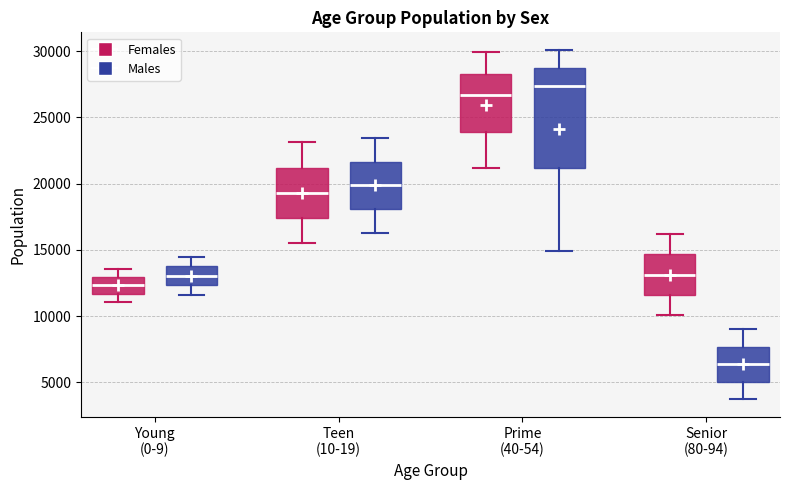

Reading left to right, read every box against the y-axis: the position of its median line, the range the box covers, and the ends of its whiskers. The values are not printed on the chart, so give them approximately, as read against the axis.

Young (0-9) (Females): median 12500, box 11500 to 13000, whiskers 11000 to 13500
Young (0-9) (Males): median 13000, box 12500 to 14000, whiskers 11500 to 14500
Teen (10-19) (Females): median 19500, box 17500 to 21000, whiskers 15500 to 23000
Teen (10-19) (Males): median 20000, box 18000 to 21500, whiskers 16500 to 23500
Prime (40-54) (Females): median 26500, box 24000 to 28500, whiskers 21000 to 30000
Prime (40-54) (Males): median 27500, box 21000 to 28500, whiskers 15000 to 30000
Senior (80-94) (Females): median 13000, box 11500 to 14500, whiskers 10000 to 16000
Senior (80-94) (Males): median 6500, box 5000 to 7500, whiskers 3500 to 9000